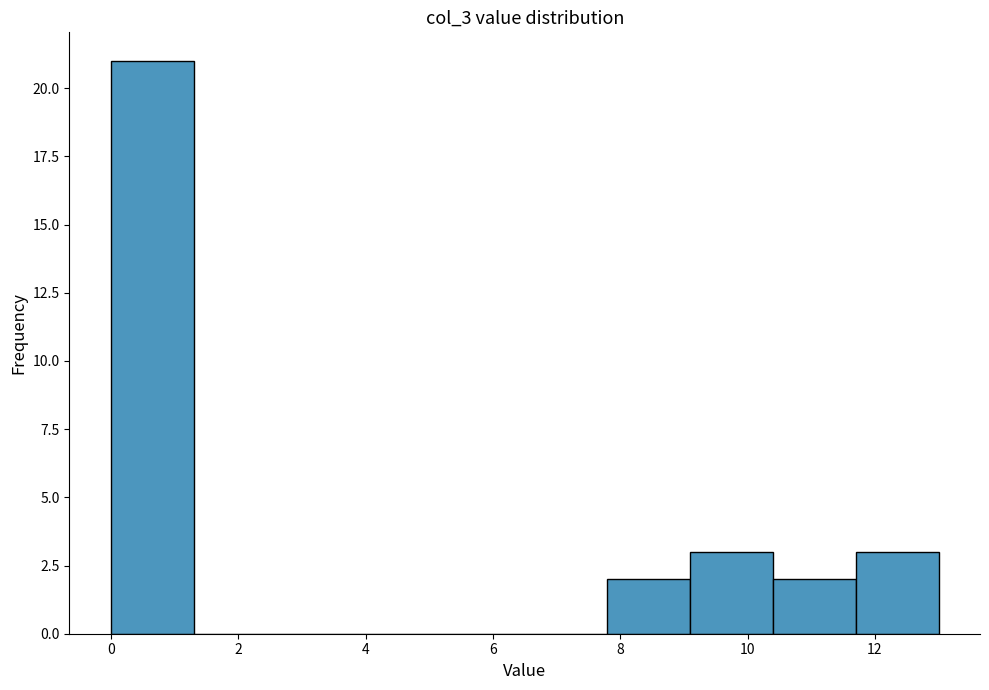

Reading left to right, list every bar in this chart as the range it spans on the x-axis followed by its height. Neither the bar edges nor the heights are printed on the chart, so give them approximately, as read against the axes.

0.0 to 1.3: 21
1.3 to 2.6: 0
2.6 to 3.9: 0
3.9 to 5.2: 0
5.2 to 6.5: 0
6.5 to 7.8: 0
7.8 to 9.1: 2
9.1 to 10.4: 3
10.4 to 11.7: 2
11.7 to 13.0: 3